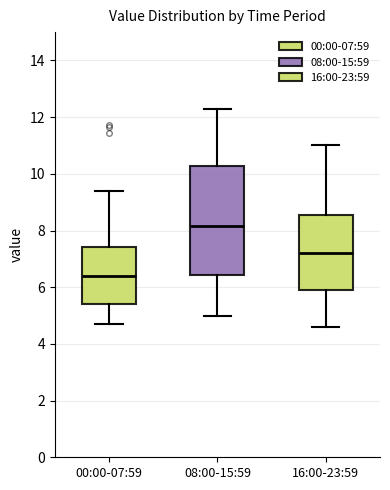

Reading left to right, transcribe this box plot: for each box, give where its median line is, the range the box spans, and where its two whiskers end, as read against the y-axis. The values are not printed on the chart, so give them approximately, as read against the axis.

00:00-07:59: median 6.4, box 5.4 to 7.4, whiskers 4.8 to 9.4
08:00-15:59: median 8.2, box 6.4 to 10.2, whiskers 5.0 to 12.4
16:00-23:59: median 7.2, box 5.8 to 8.6, whiskers 4.6 to 11.0